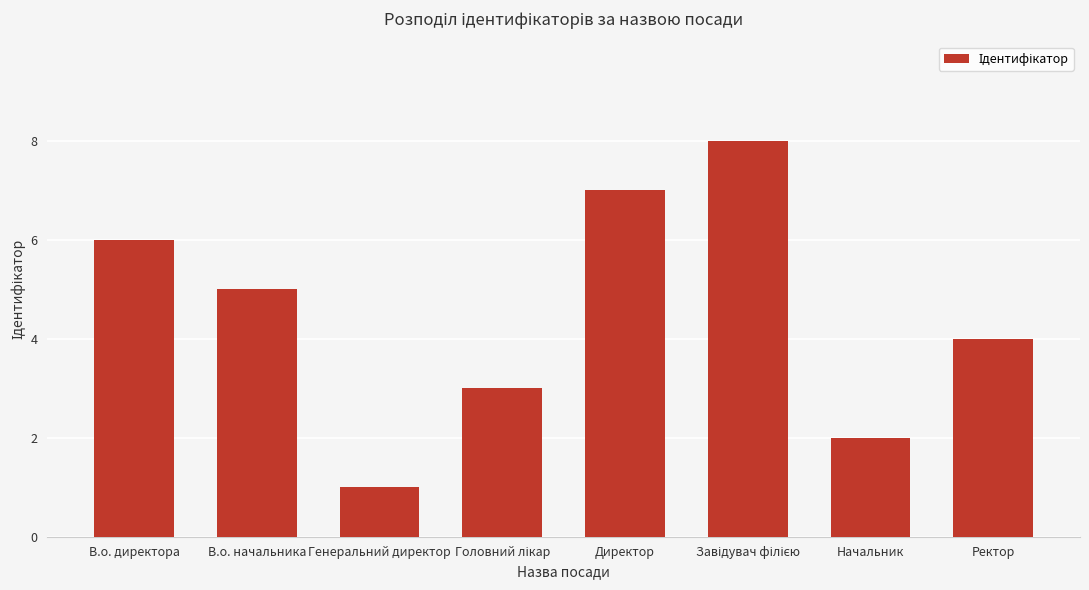

At which category does the chart reach its minimum across all series?

Генеральний директор